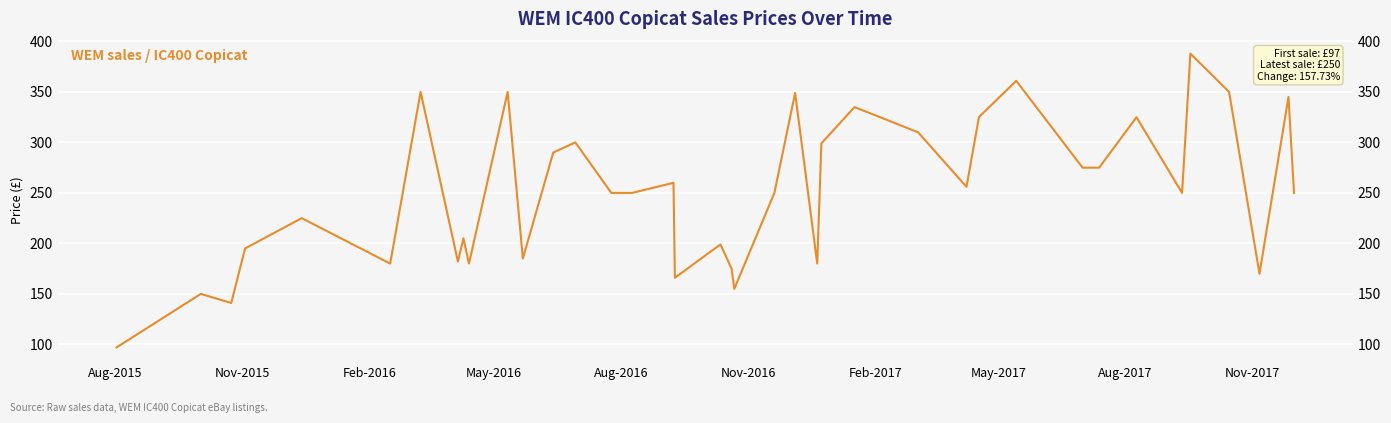

Which label corresponds to the smallest value in the chart?

Aug-2015